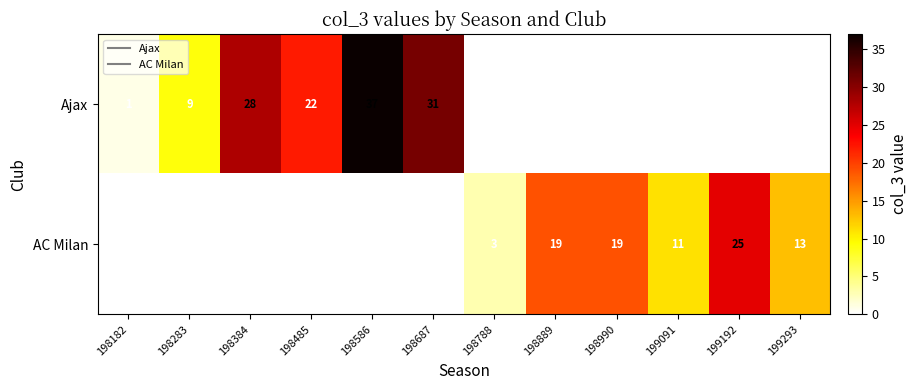

How many categories are shown in the chart?

12